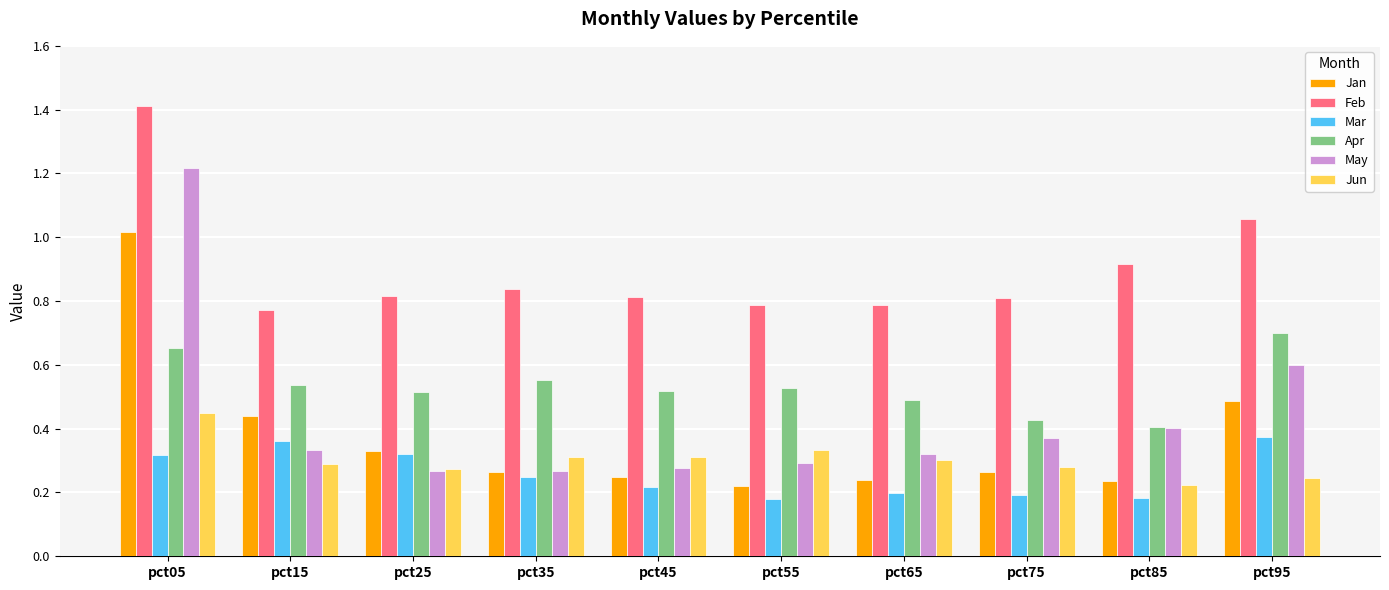

Rank the series by their maximum value, from lowest to highest.

Mar, Jun, Apr, Jan, May, Feb